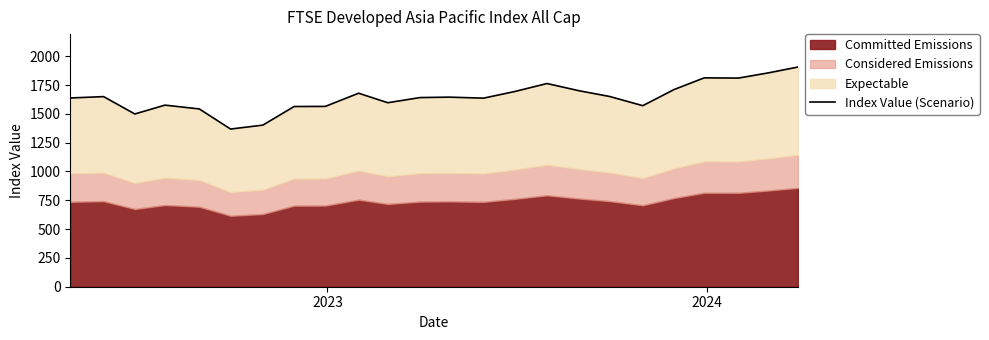

The value at 2023 is 2522.5. True or false?

False